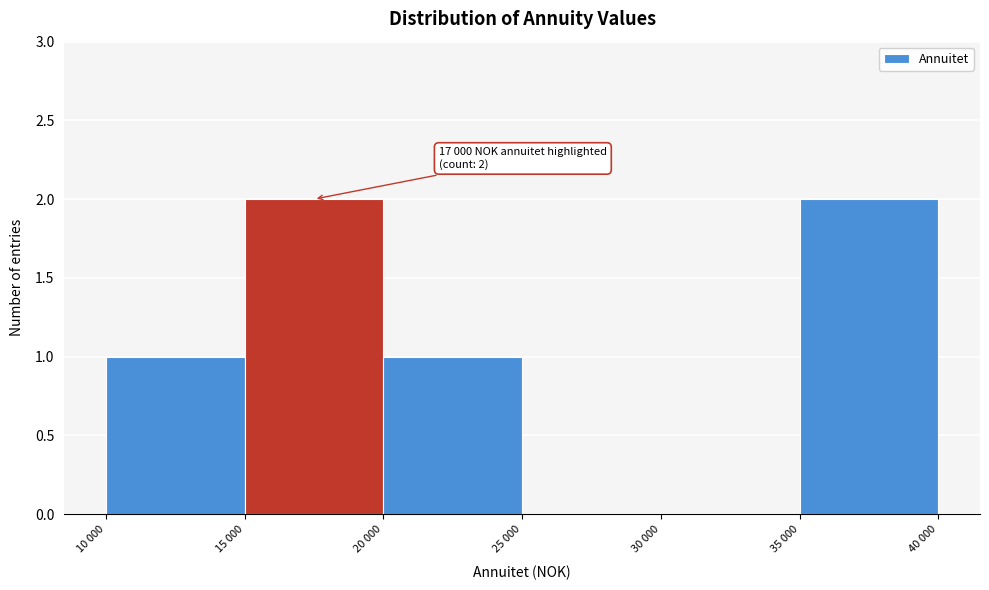

Reading right to left, extract all data points from this chart.

35 000=2	30 000=0	25 000=0	20 000=1	15 000=2	10 000=1